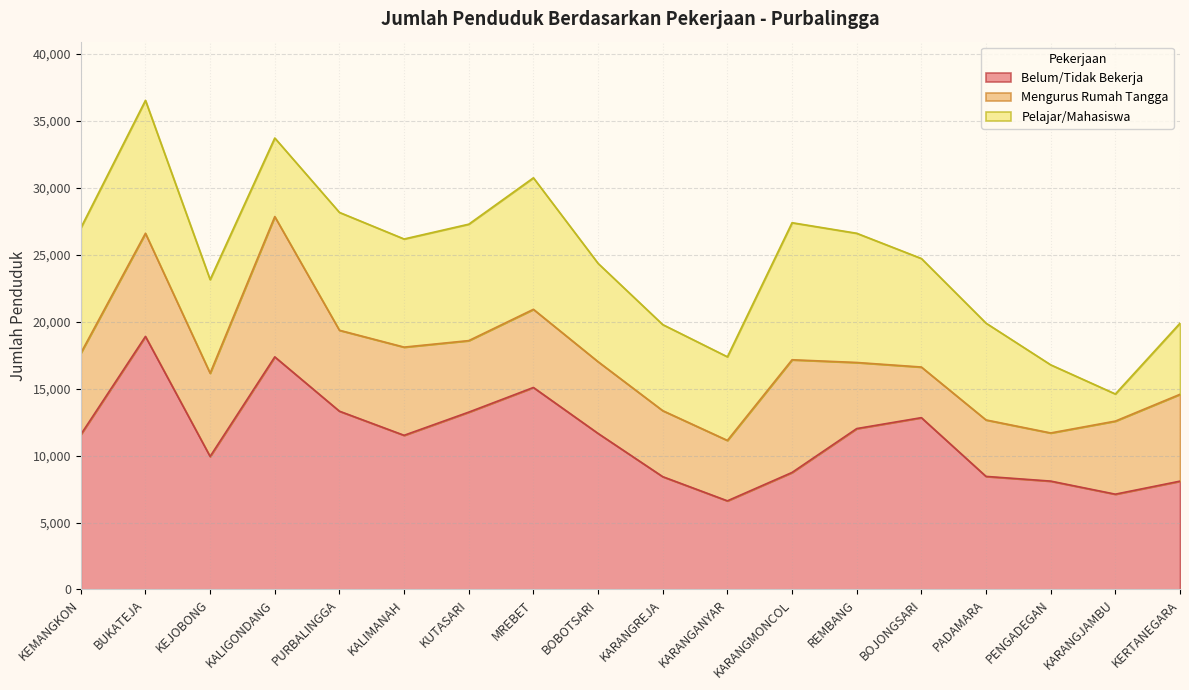

How many lines are shown in the chart?

3